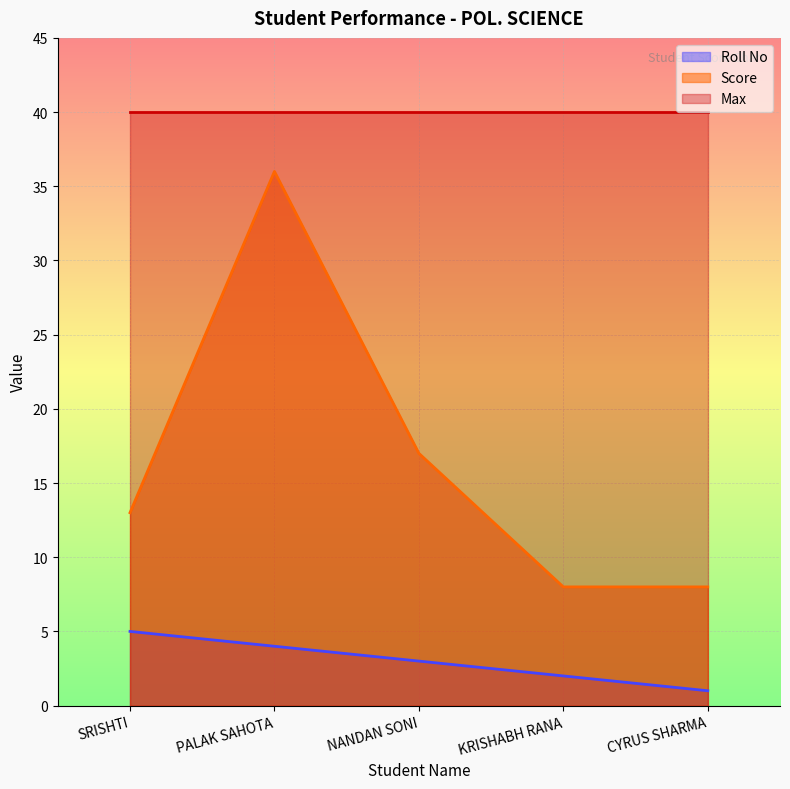

At how many categories does at least one series exceed 1?

5